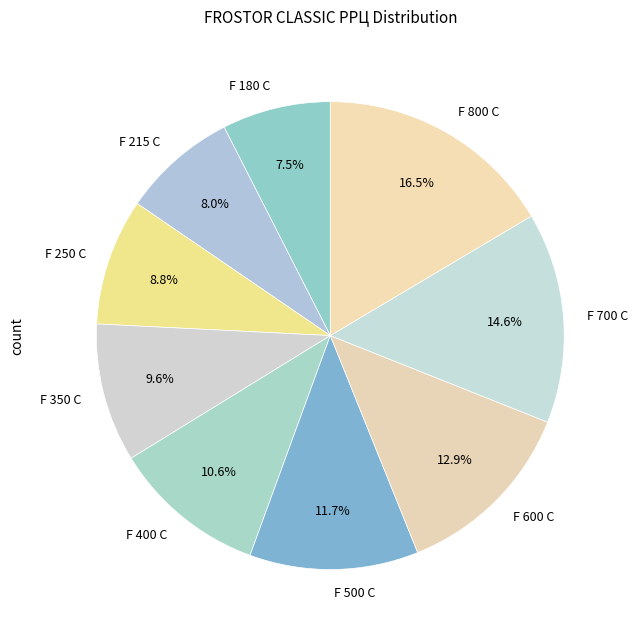

Which category has the biggest portion of the pie?

F 800 С